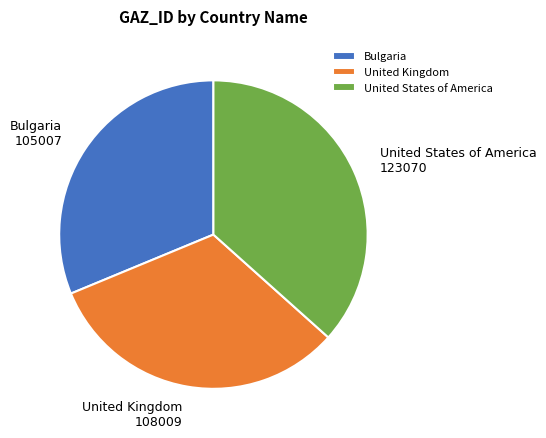

Is United Kingdom the majority of the pie?

No